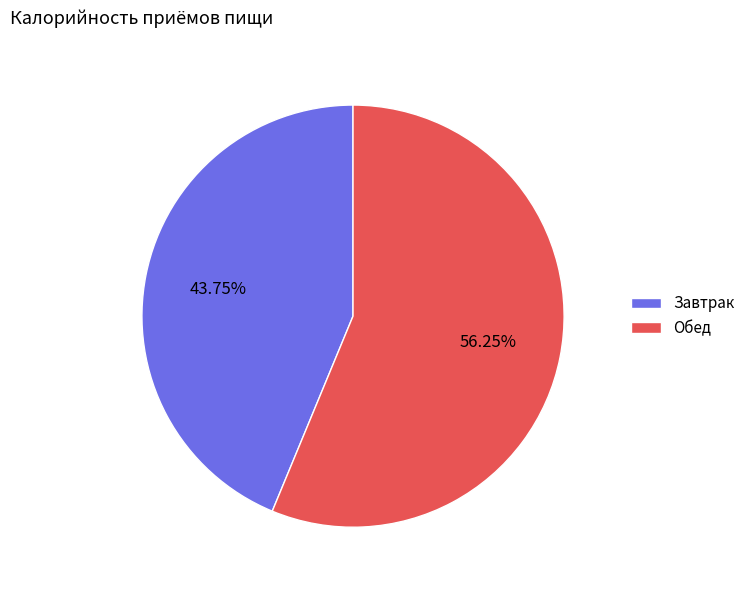

To the nearest percent, what portion does Завтрак represent?

44%